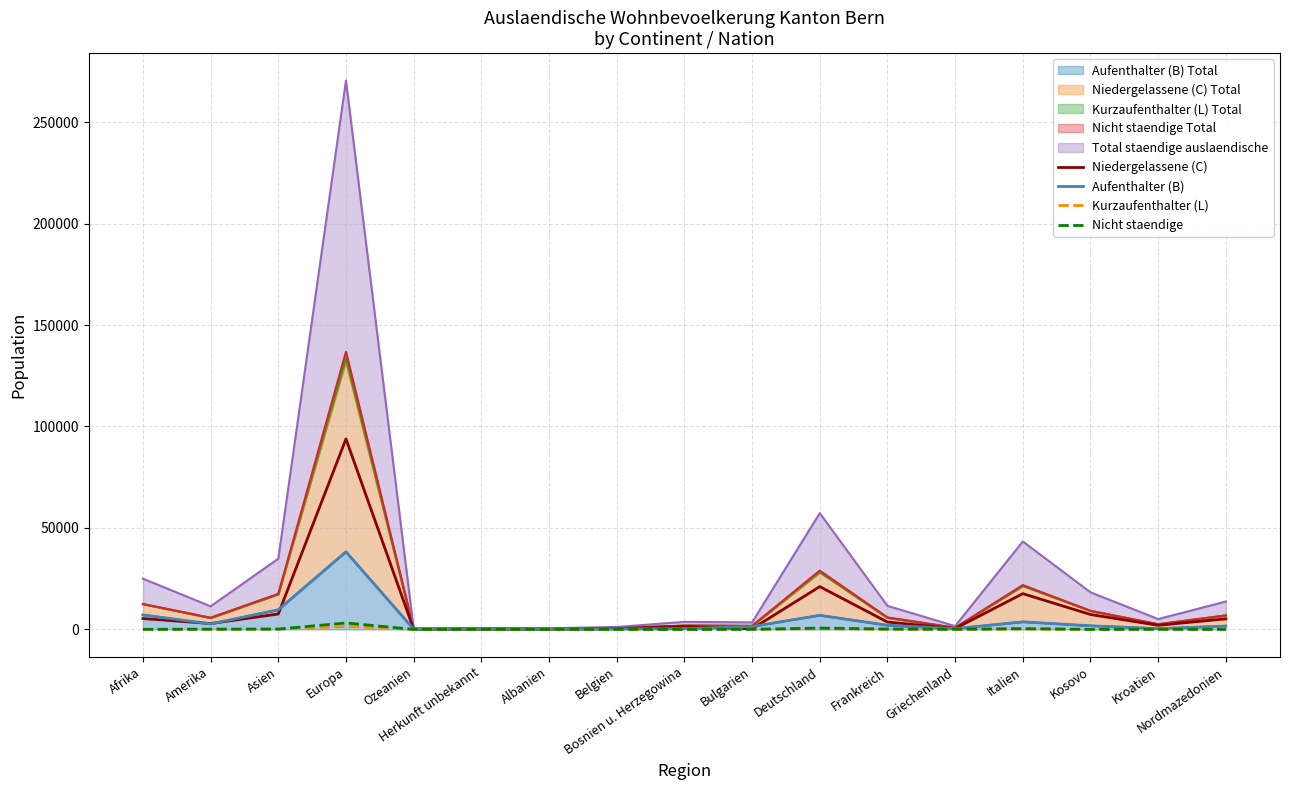

Does the chart display data point markers on the line(s)?

No